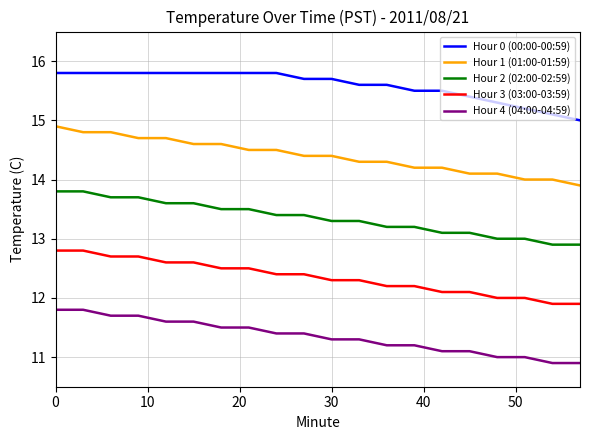

Which series has the largest total across all categories?

Hour 0 (00:00-00:59)